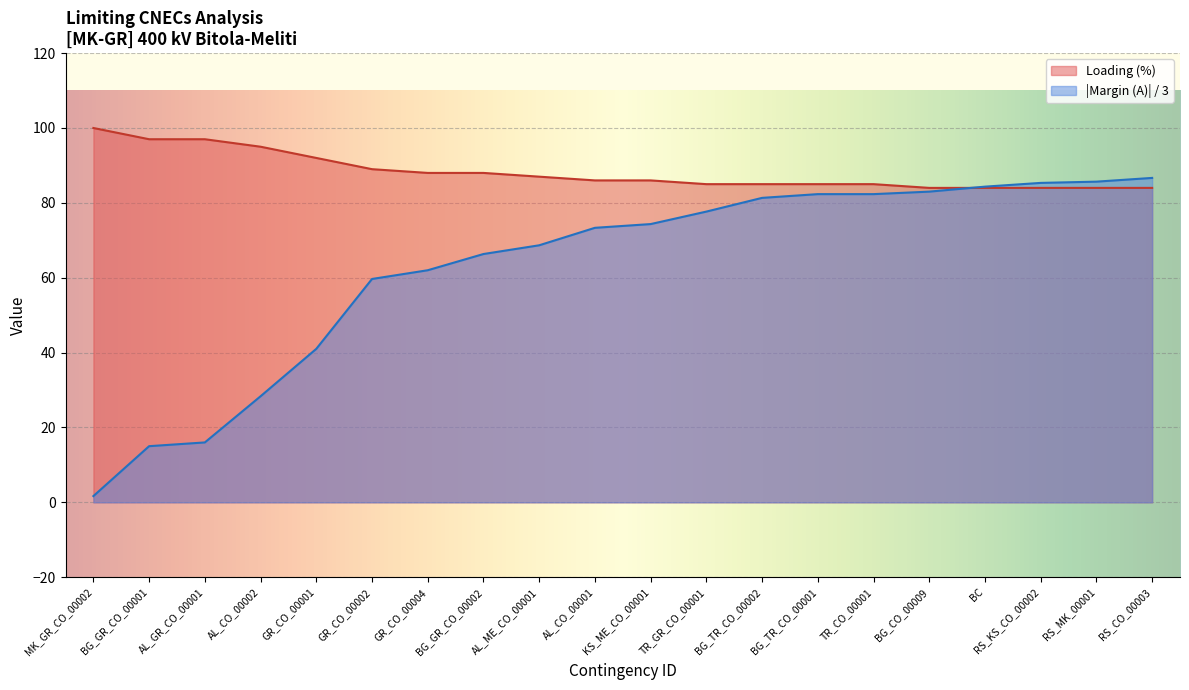

At which category is the sum across all series the highest?

RS_CO_00003